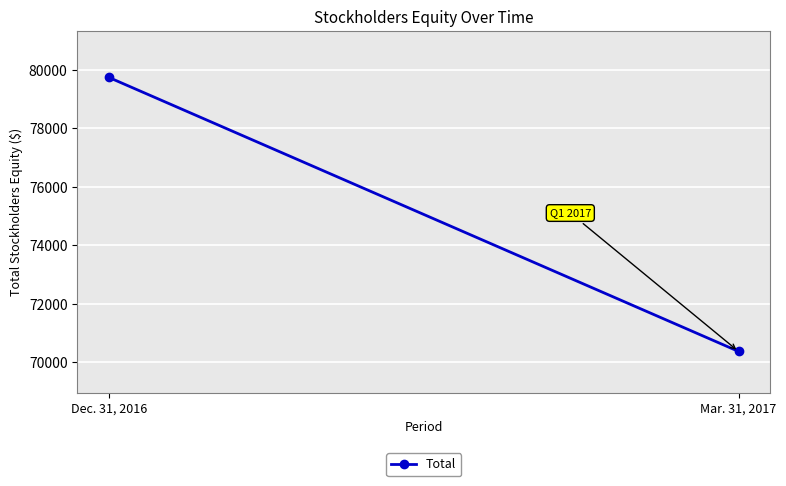

Is it true that the value at Dec. 31, 2016 is 33885?

False